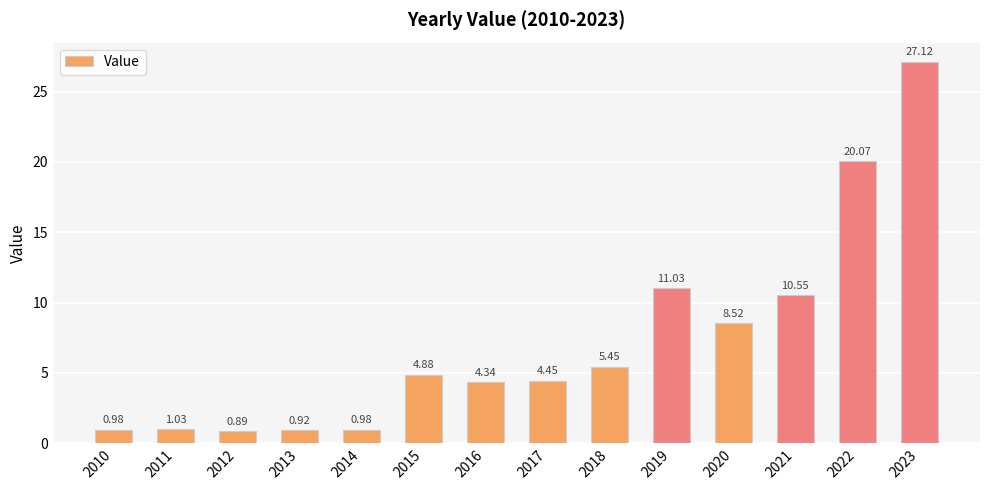

What is the ratio of the value at 2020 to the value at 2016?

2.0